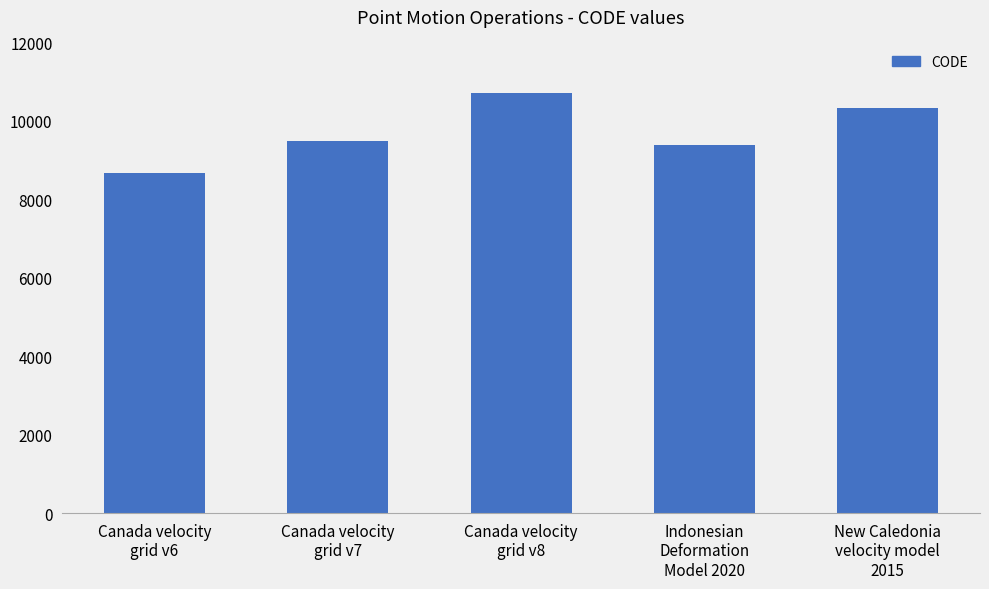

What is the change in value from Canada velocity
grid v7 to Canada velocity
grid v8?

+1224